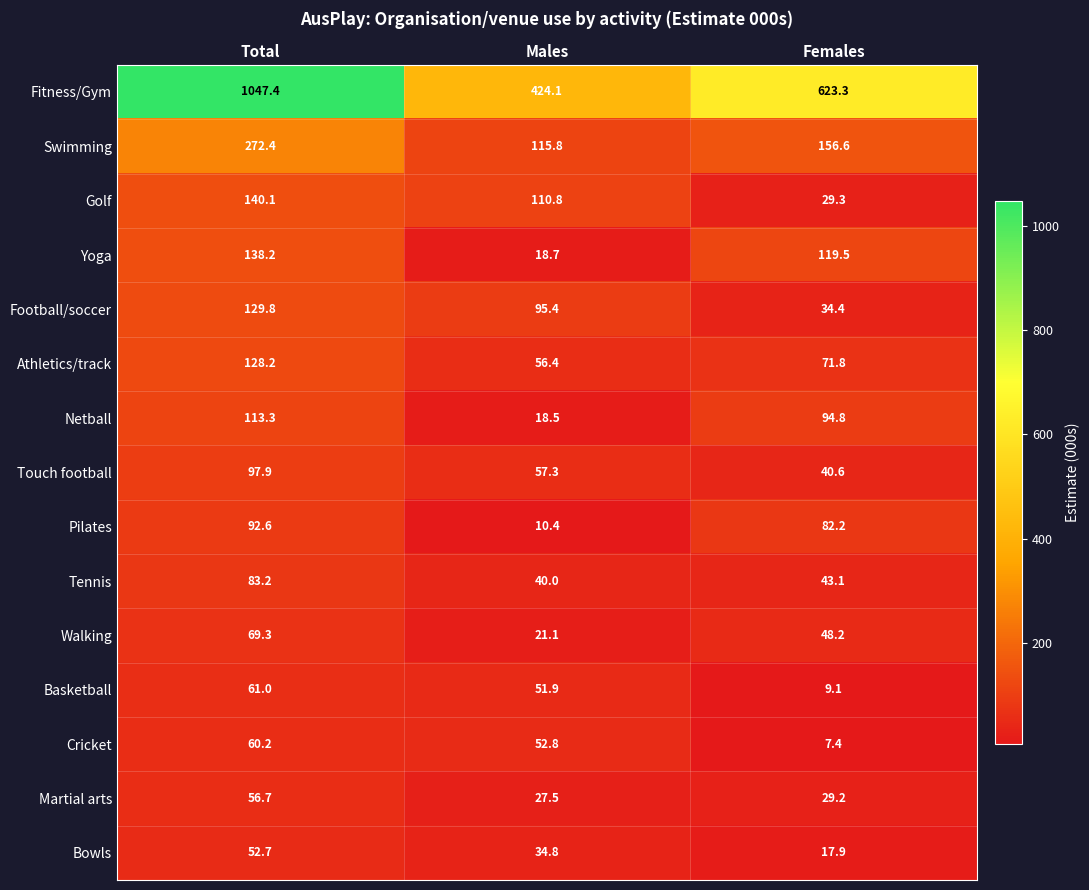

What is the maximum value for Touch football?

97.9